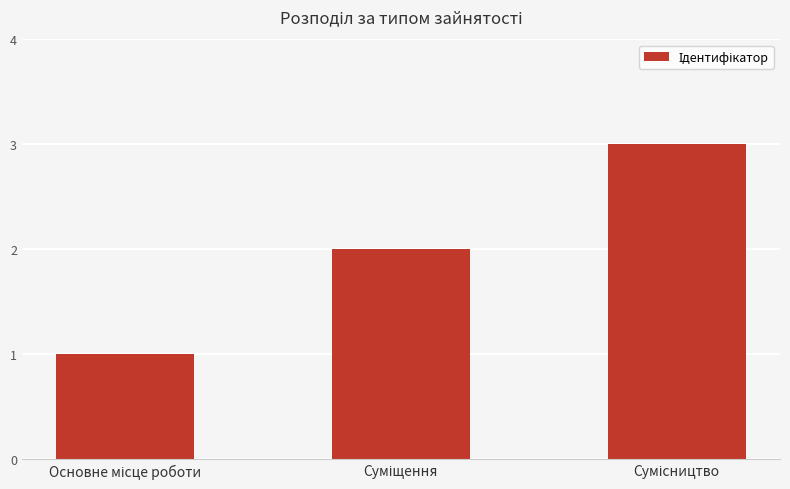

Reading left to right, extract all data points from this chart.

1	2	3